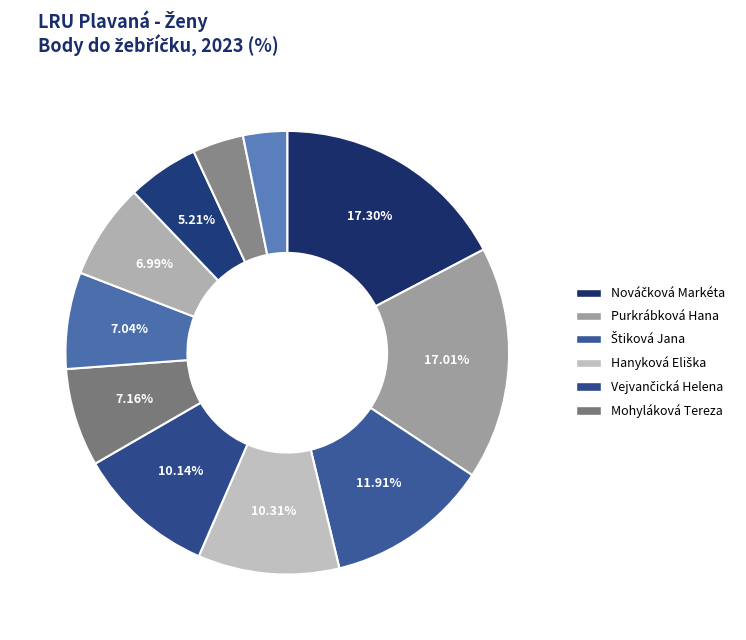

How many segments does this pie chart have?

11